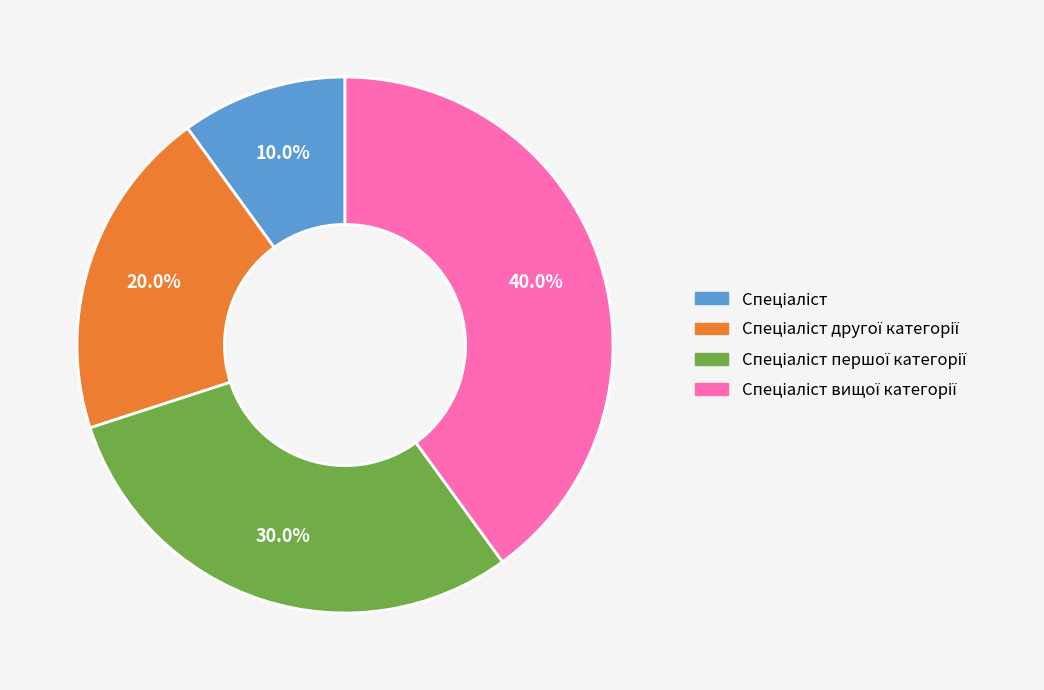

Does any single category account for the majority?

No